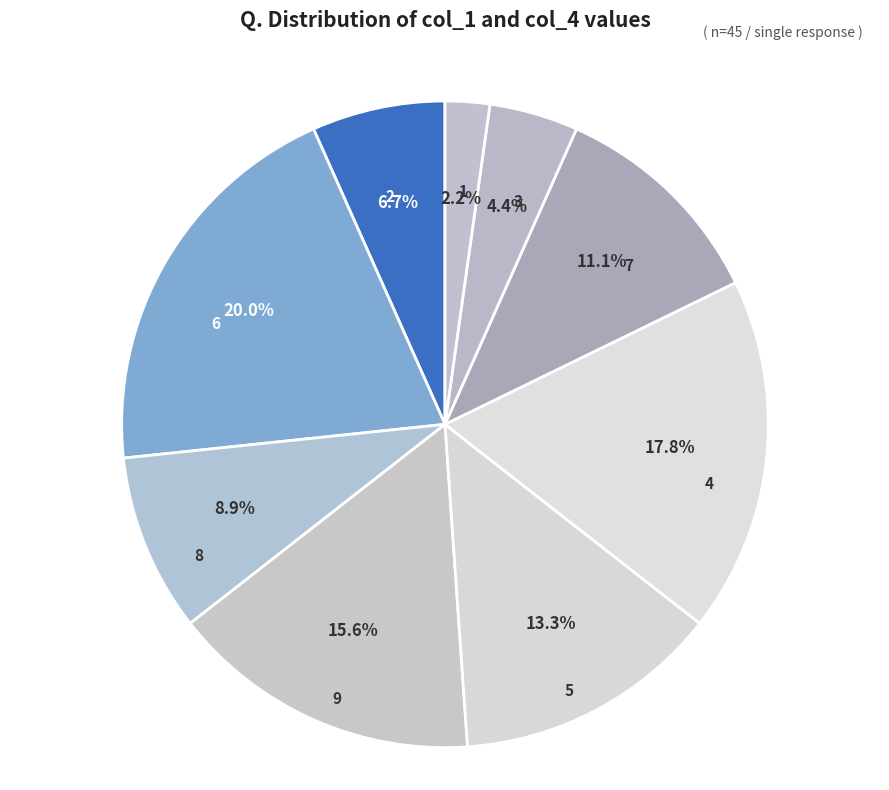

How many segments does this pie chart have?

9